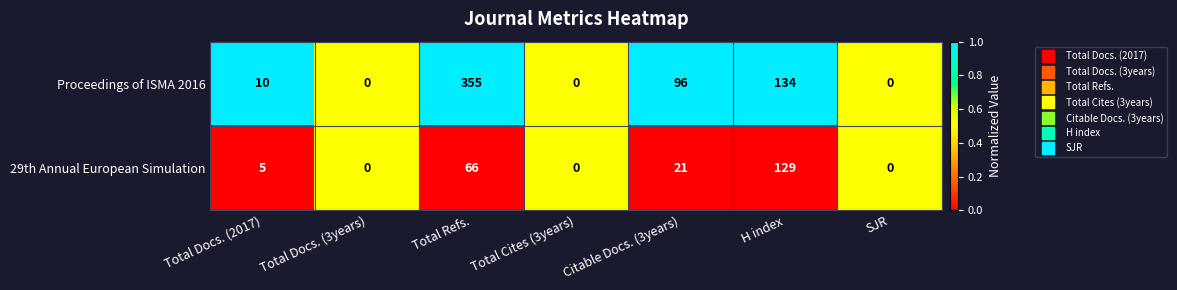

What is the difference between the 29th Annual European Simulation values at Citable Docs. (3years) and Total Cites (3years)?

21